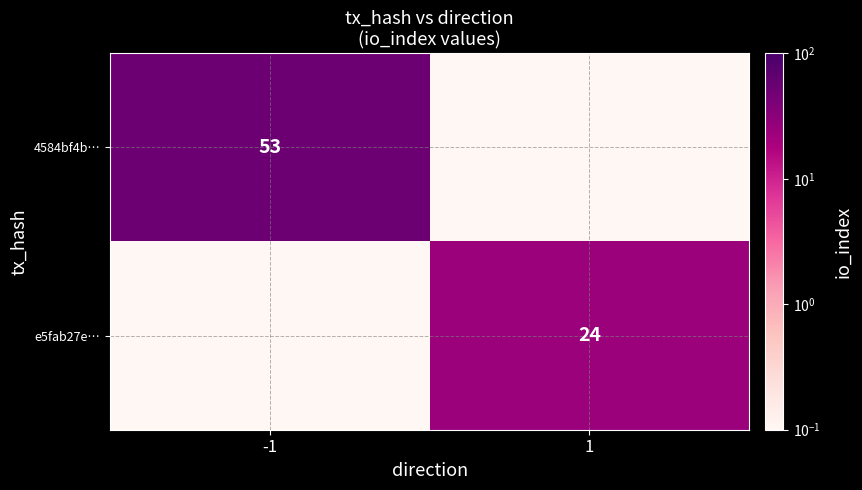

The value of 4584bf4b… at -1 is 23.6. True or false?

False